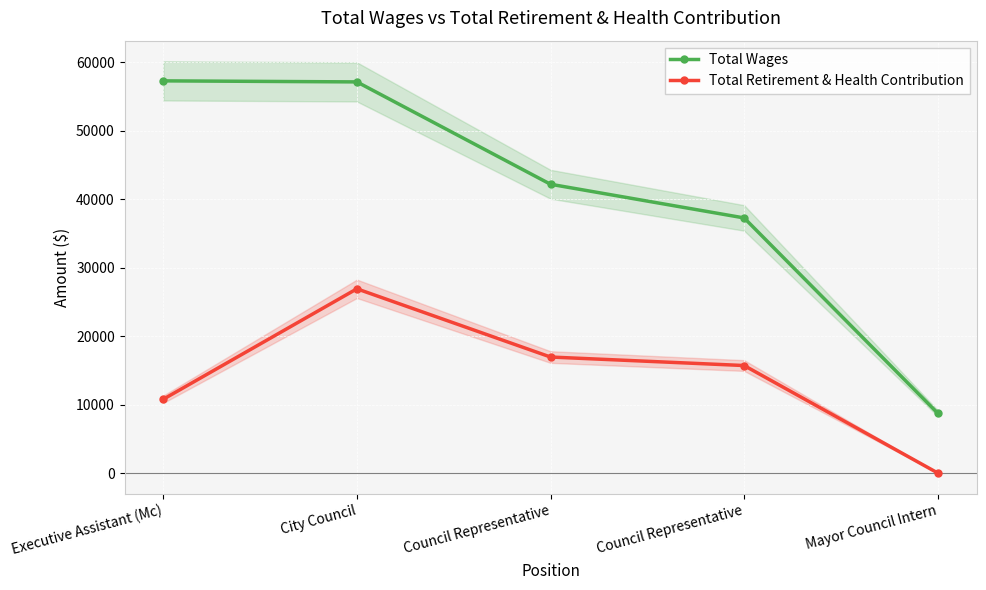

Rank the series by their maximum value, from highest to lowest.

Total Wages, Total Retirement & Health Contribution